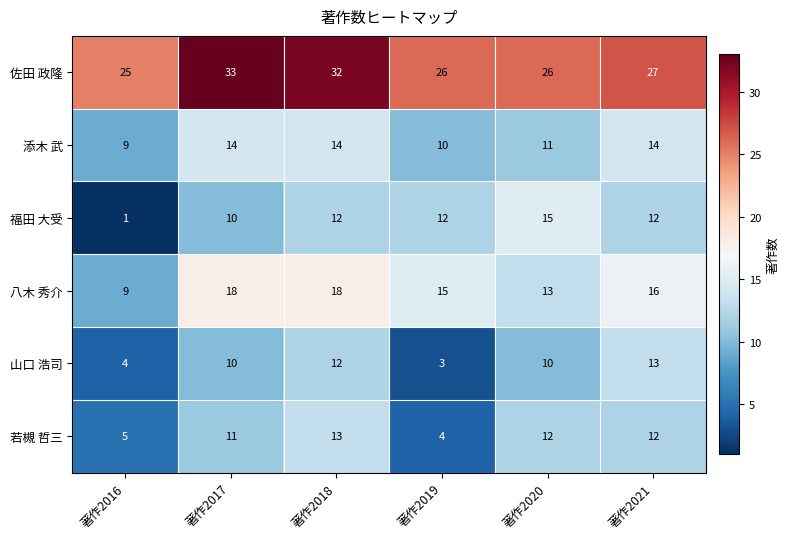

What is the average value of the 若槻 哲三 series?

10